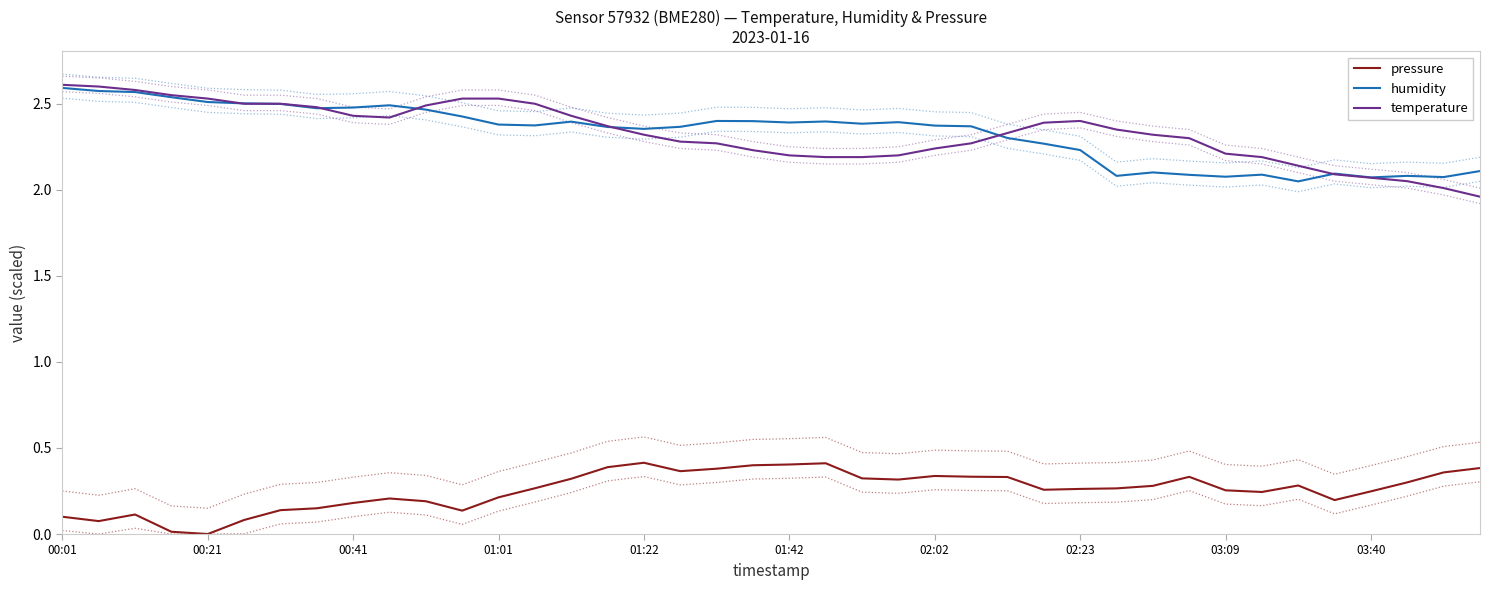

What is the sum of all humidity values?

93.2